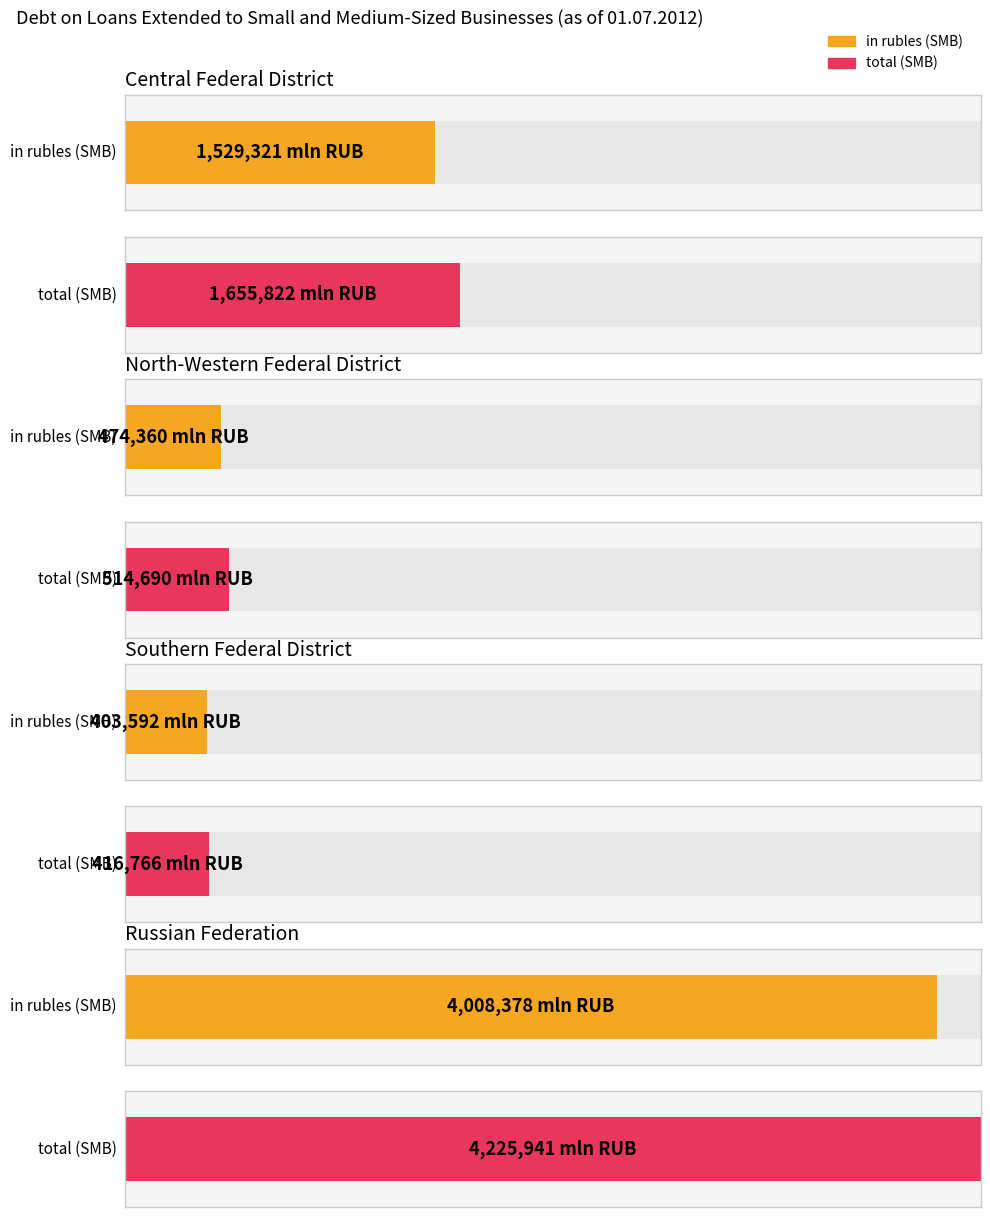

What is the sum of all in rubles (SMB) values?

6415651